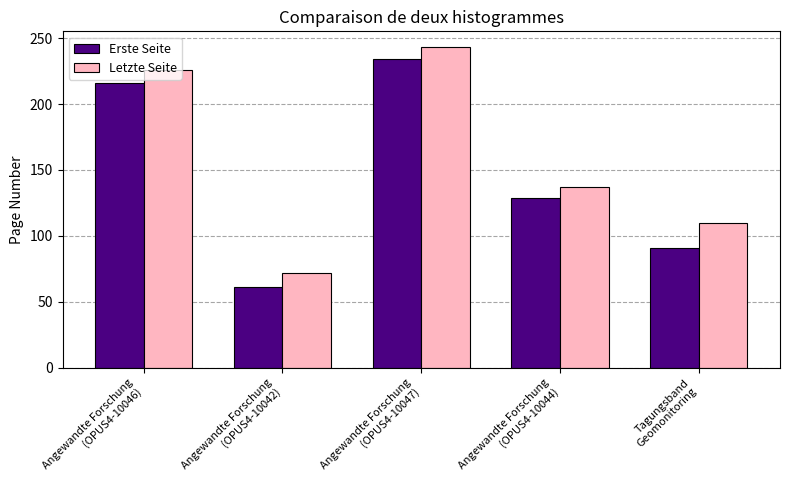

Between Angewandte Forschung
(OPUS4-10044) and Tagungsband
Geomonitoring, which series saw the biggest shift?

Erste Seite